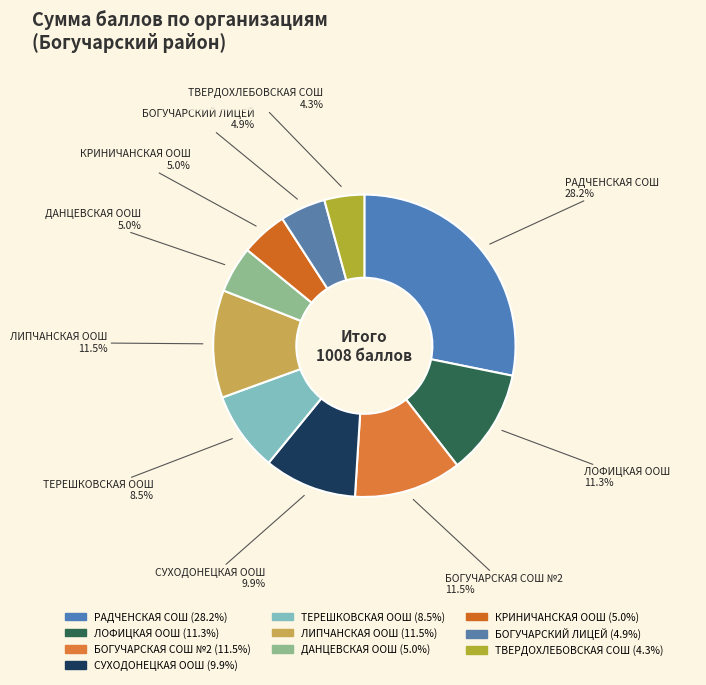

What is the largest slice in the pie chart?

РАДЧЕНСКАЯ СОШ